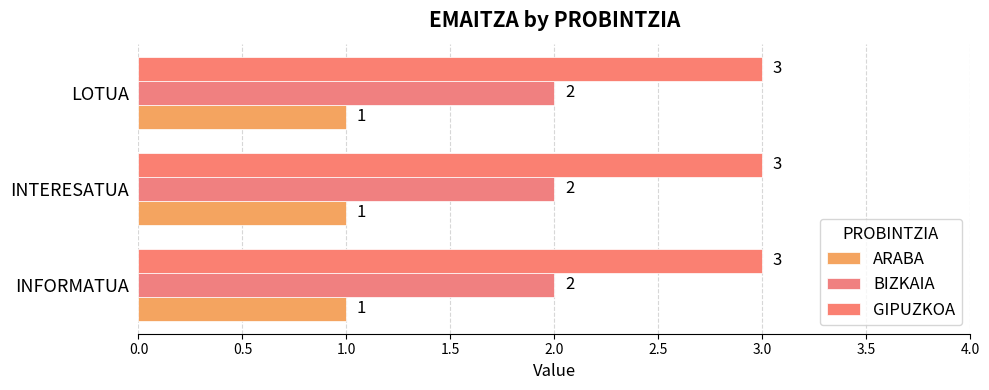

Is the value of BIZKAIA at LOTUA greater than the value of ARABA at INFORMATUA?

Yes